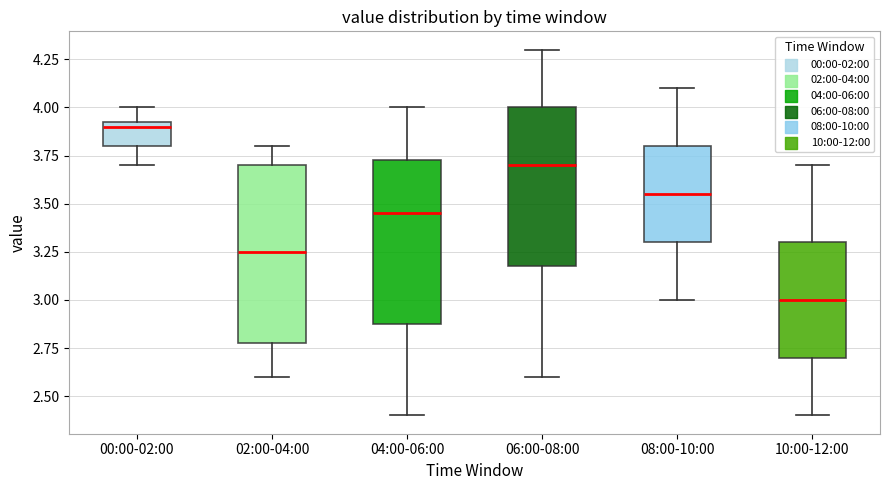

Where is the upper edge of the box for 02:00-04:00 on the y-axis? The values are not printed on the chart, so give them approximately, as read against the axis.

3.70